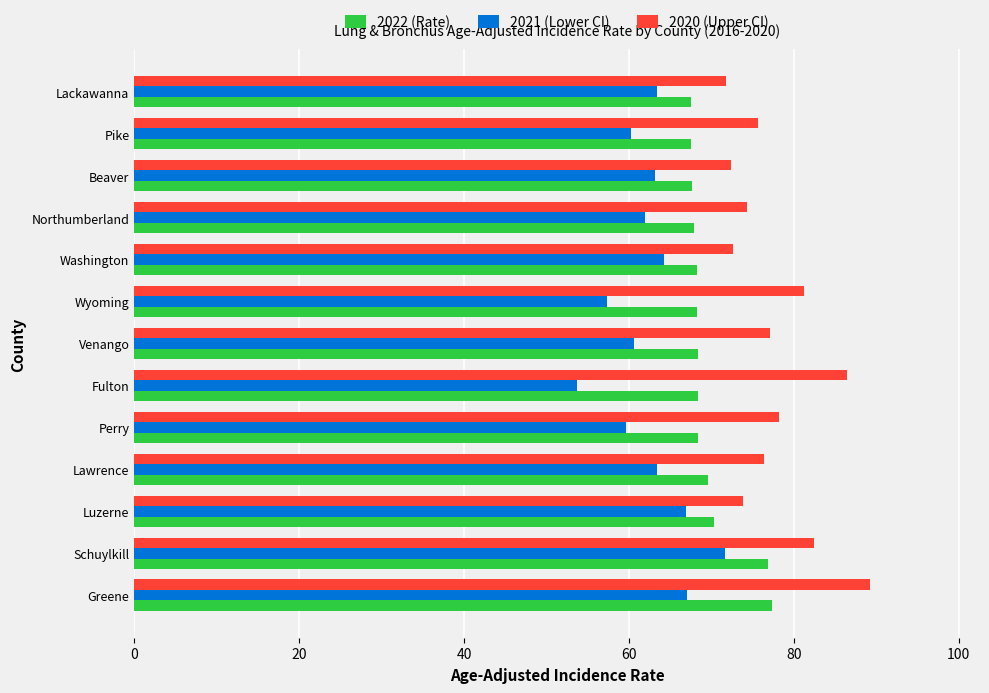

What is the difference between the maximum and minimum values in the 2022 (Rate) series?

9.9